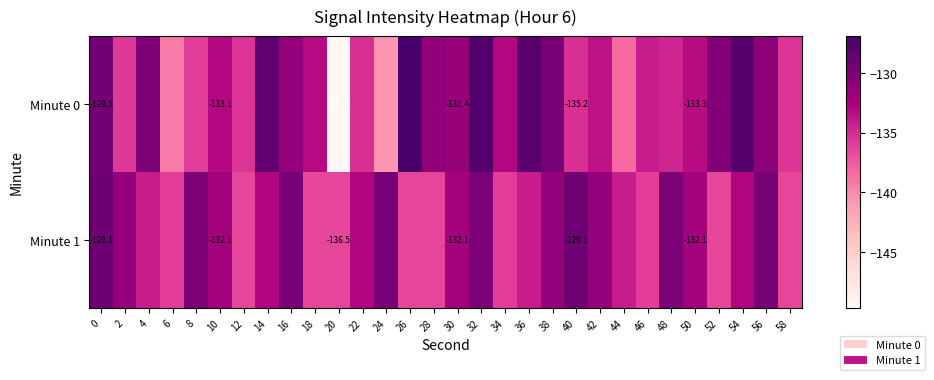

True or false: Minute 1 has a value of -136.0 at 46.

True